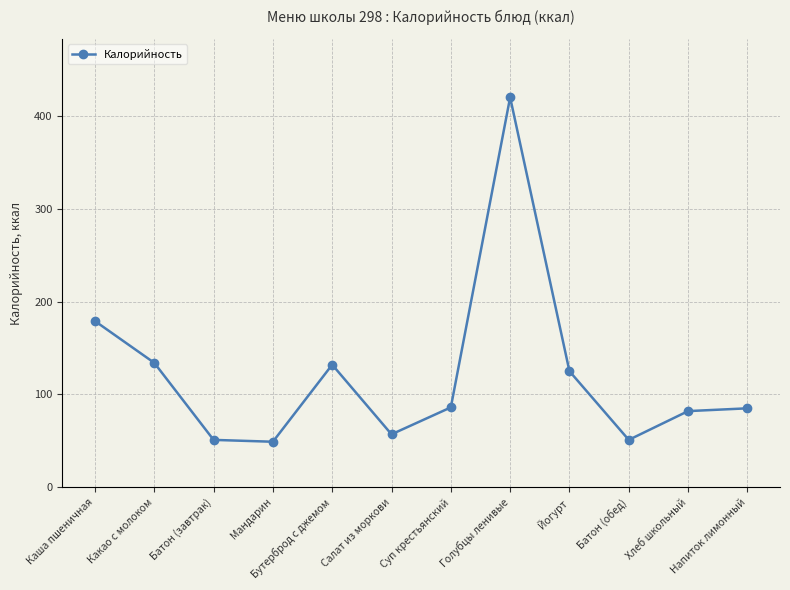

What is the approximate value at Напиток лимонный?

85